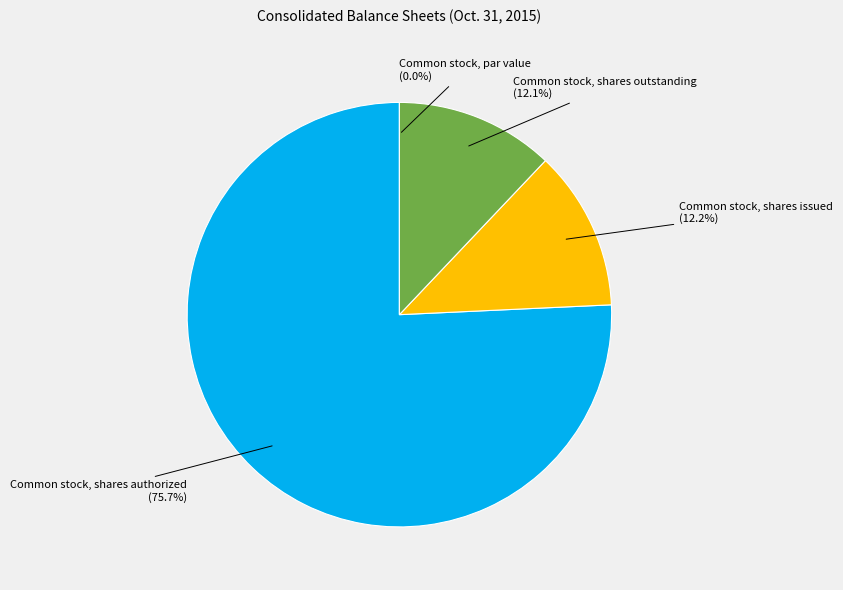

How much of the chart is everything except Common stock, shares outstanding?

87.9%